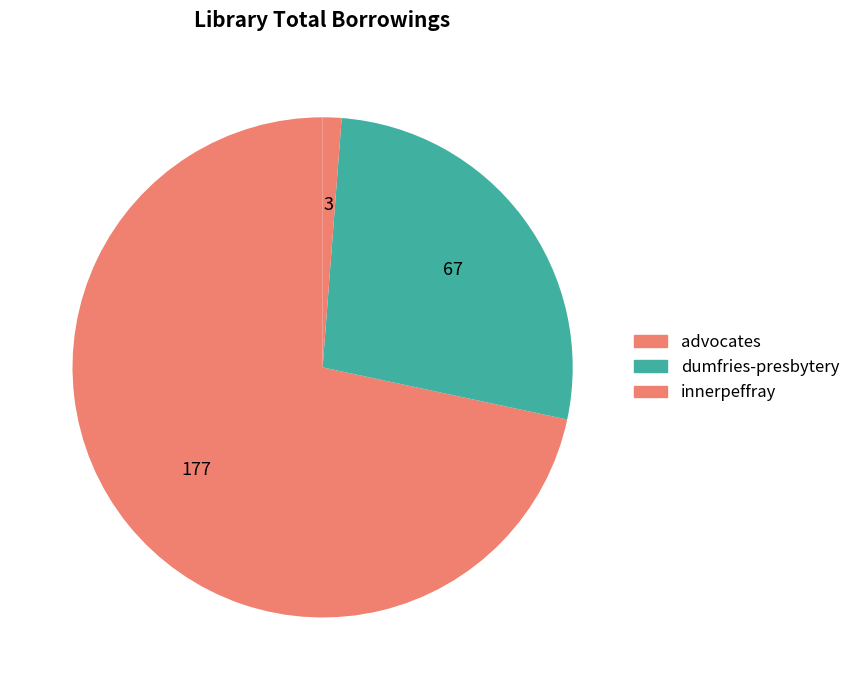

What is the largest slice in the pie chart?

advocates